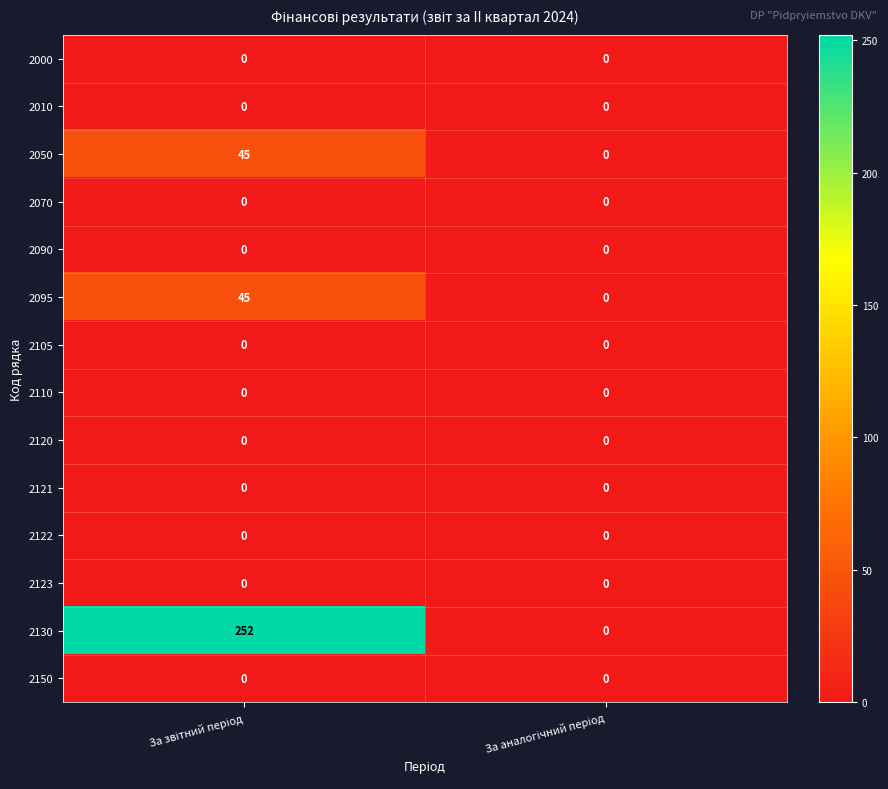

Which series has the largest total across all categories?

2130